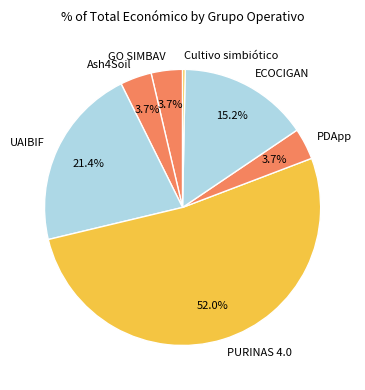

Is it true that PURINAS 4.0 is 52% of the pie?

True